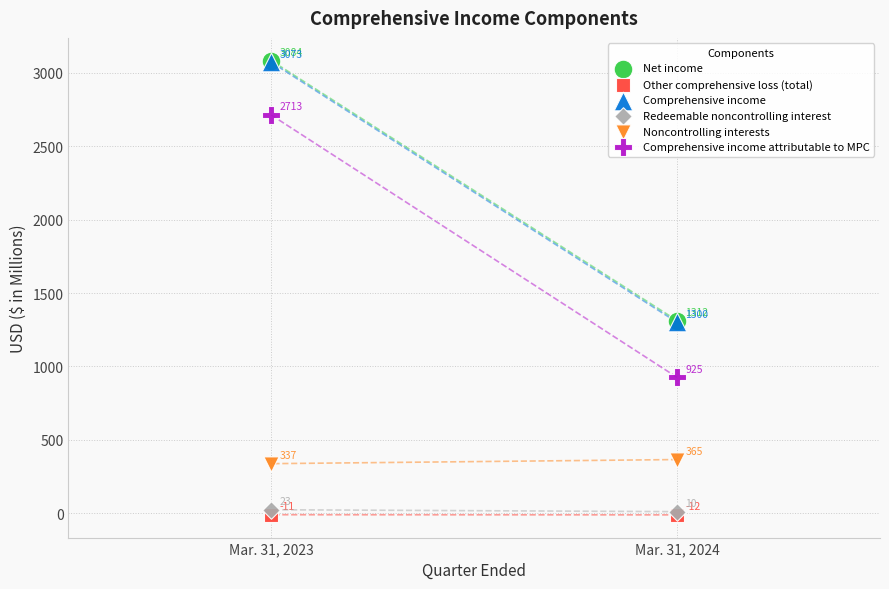

Which series contains the lowest Y value?

Other comprehensive loss (total)